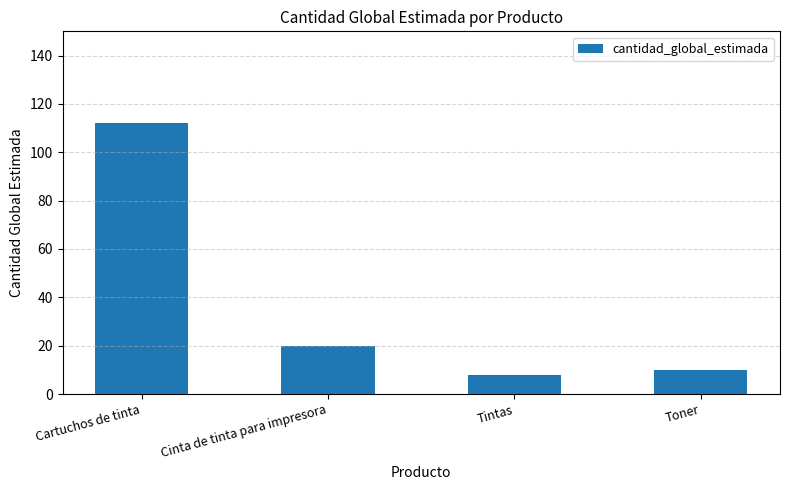

What is the value of the 2nd bar from the left?

20